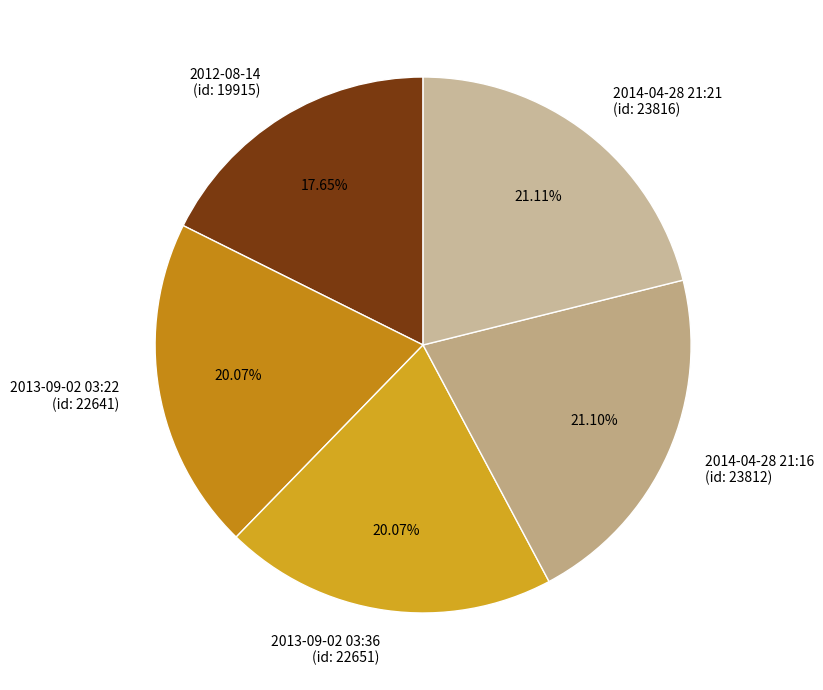

Combined, do 2014-04-28 21:21 (id: 23816) and 2014-04-28 21:16 (id: 23812) account for over 50%?

No